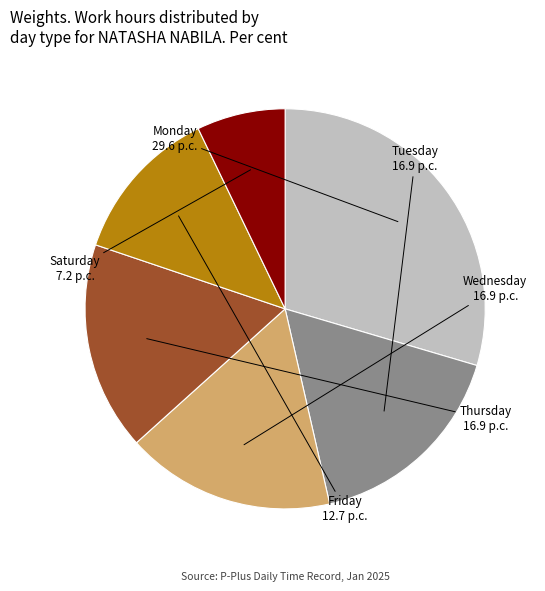

Is there a majority slice in this chart?

No